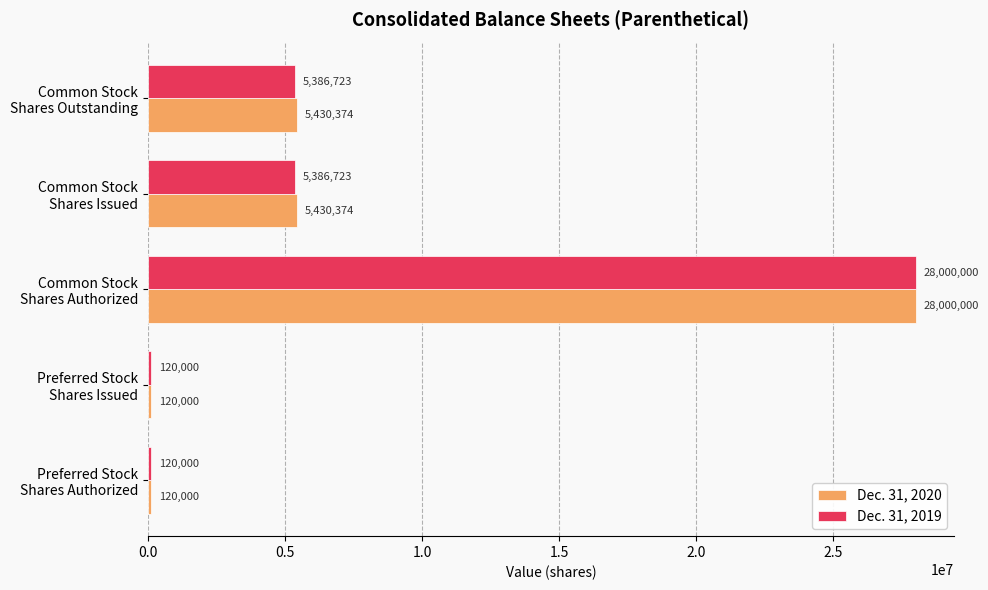

Rank the series by their average value, from highest to lowest.

Dec. 31, 2020, Dec. 31, 2019